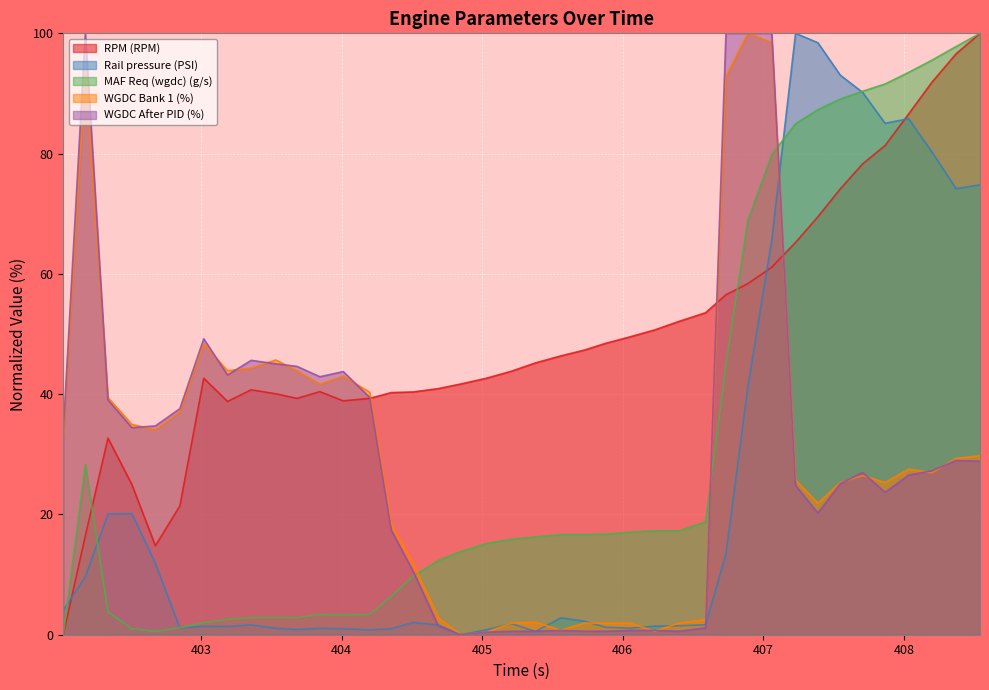

What is the difference between the maximum and second lowest values in the WGDC Bank 1 (%) series?

99.6